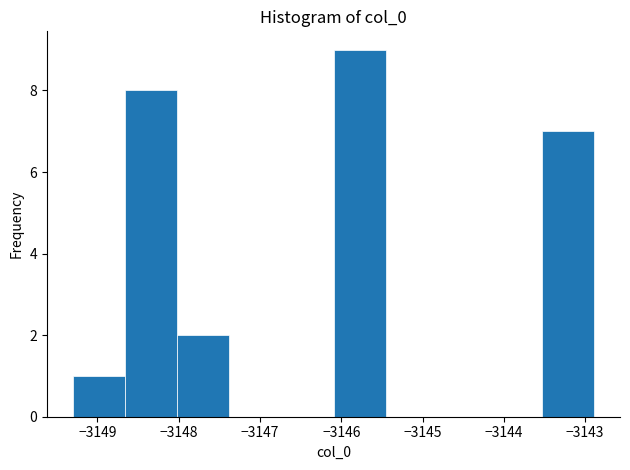

What is the height of the bar covering -3148.0 to -3147.4 on the x-axis? Neither the bar edges nor the heights are printed on the chart, so give them approximately, as read against the axes.

2